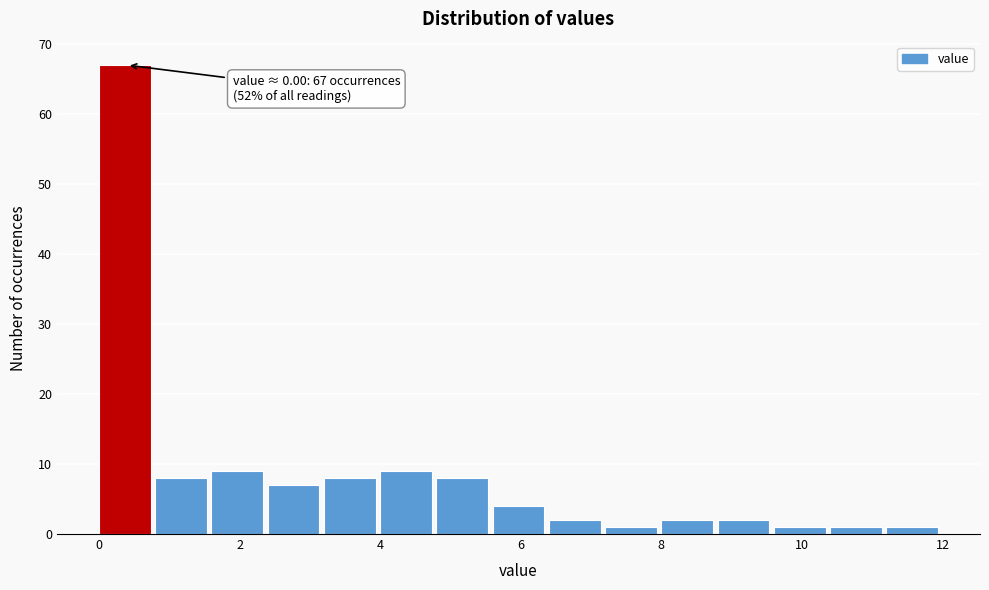

Which range on the x-axis has the tallest bar?

0.0 to 0.8